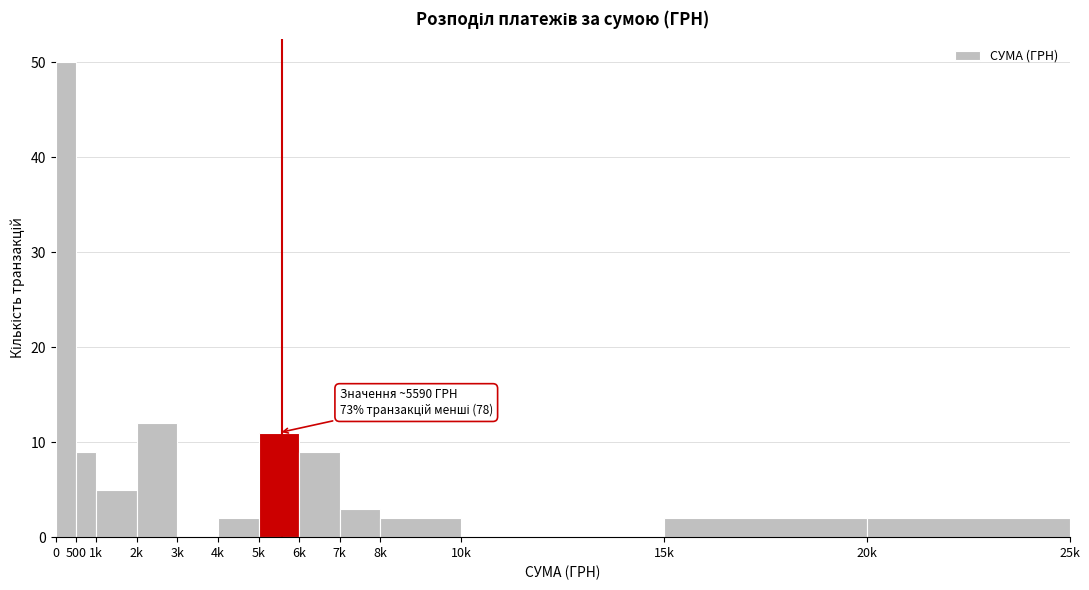

Reading left to right, what are all the values shown in this chart?

0=50	500=9	1k=5	2k=12	3k=0	4k=2	5k=11	6k=9	7k=3	8k=2	10k=0	15k=2	20k=2